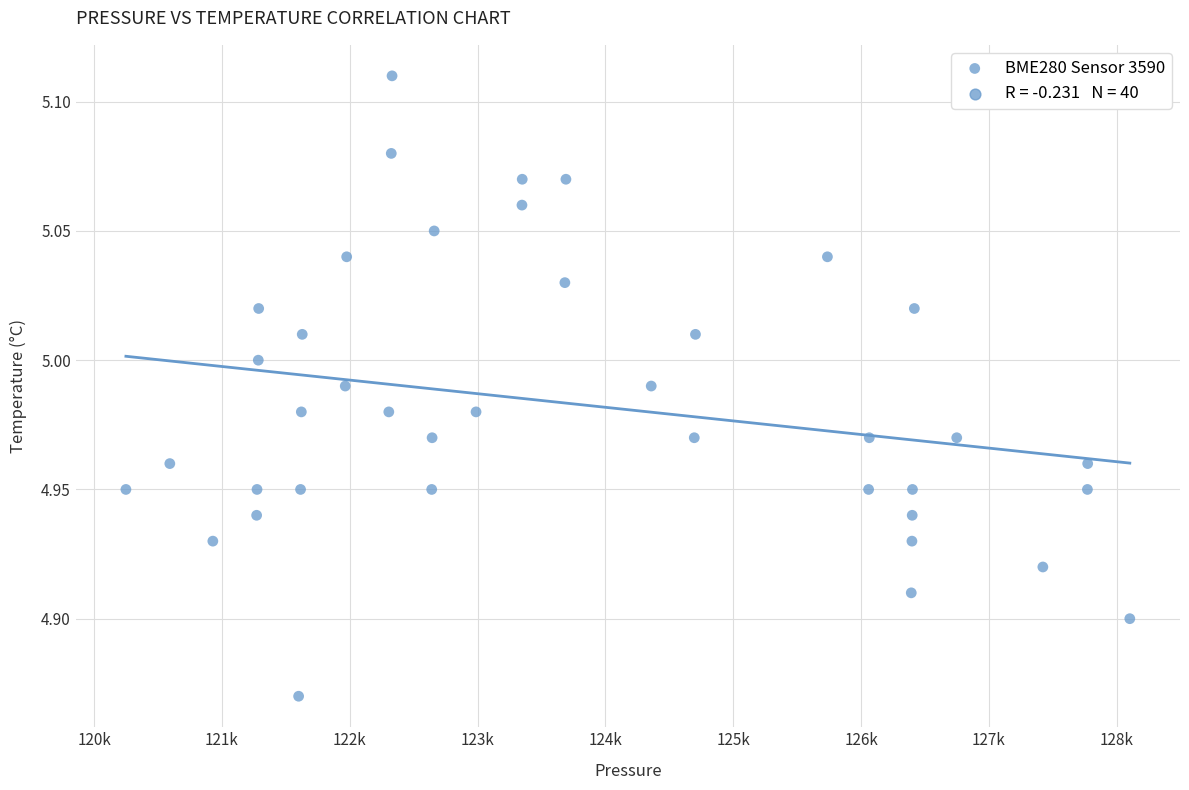

What is the range of X values (max minus min)?

7852.8